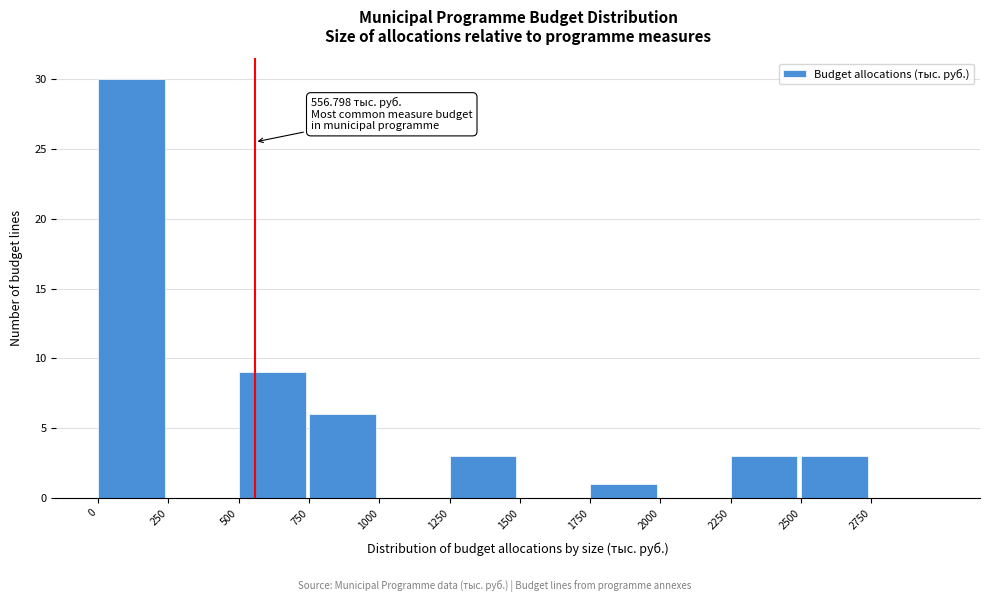

Which range on the x-axis has the tallest bar?

0 to 250